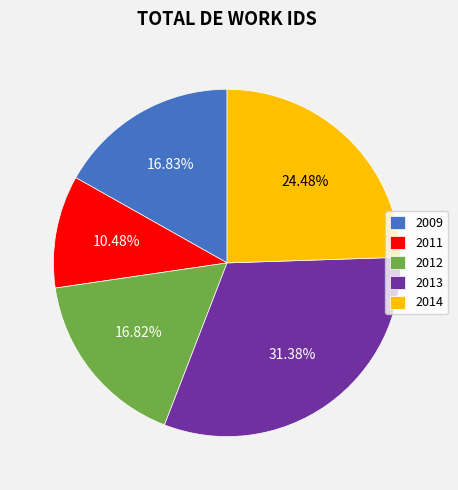

Which has a higher value, 2009 or 2014?

2014